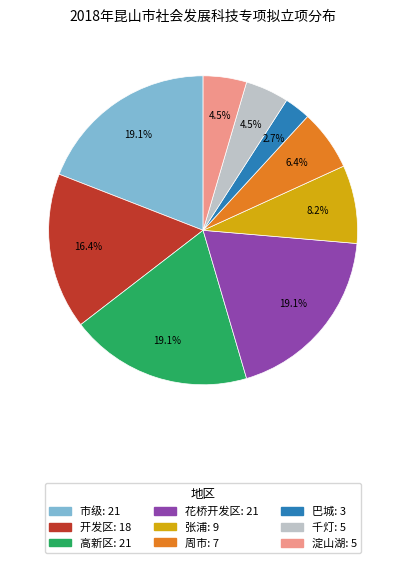

What is the ratio of the value at 高新区 to the value at 周市?

3.0